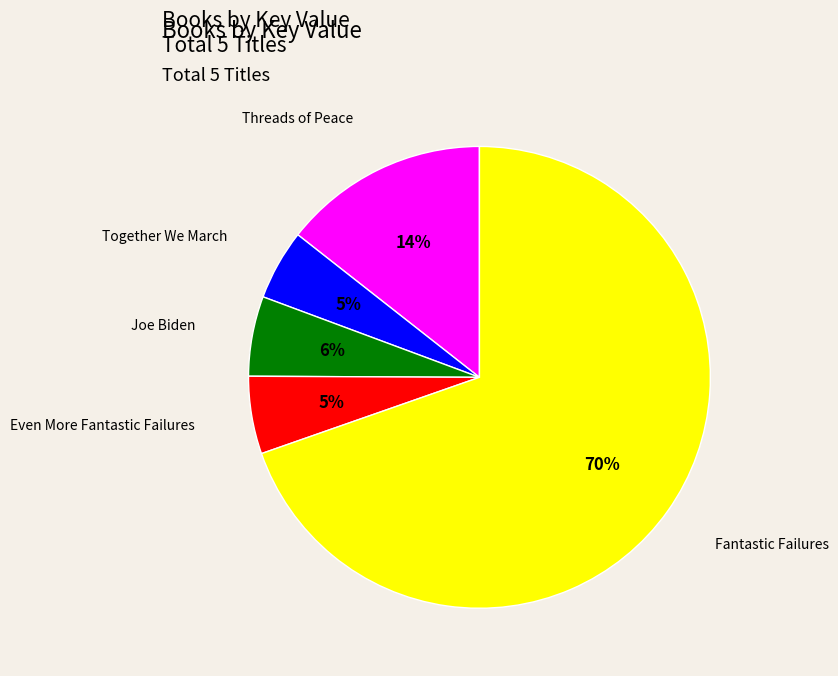

How many slices are in this pie chart?

5